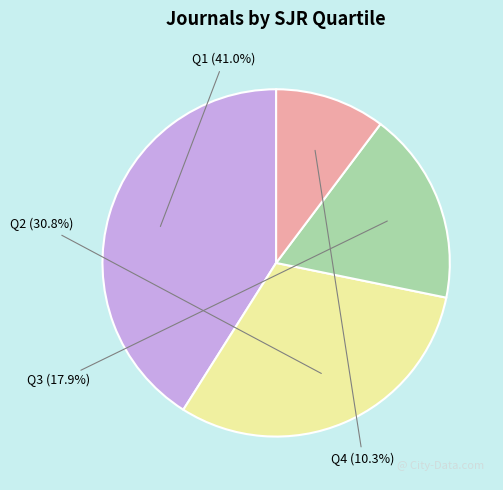

Does Q3 represent more than half of the total?

No